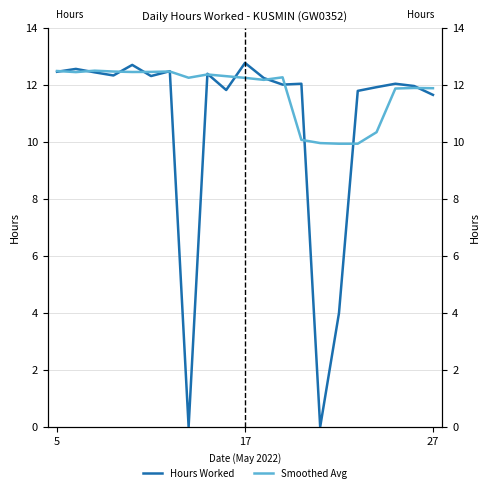

What is the value of the Smoothed Avg point at the 13th from the left?

12.3